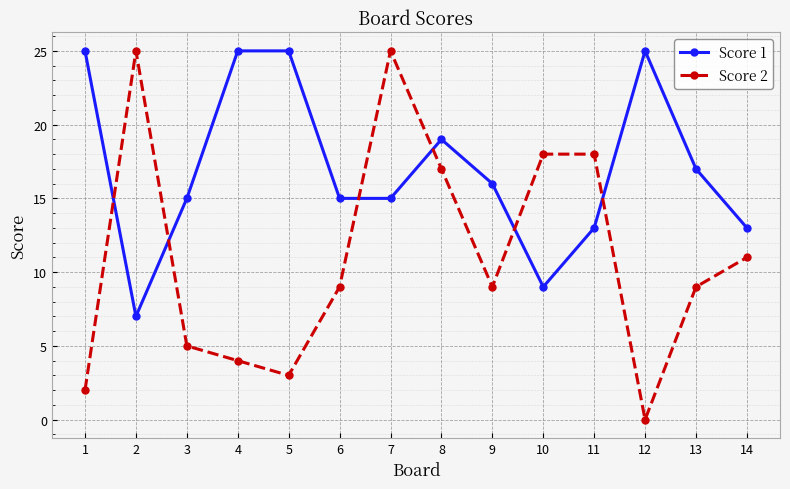

Which category has the lowest value in the Score 2 series?

12